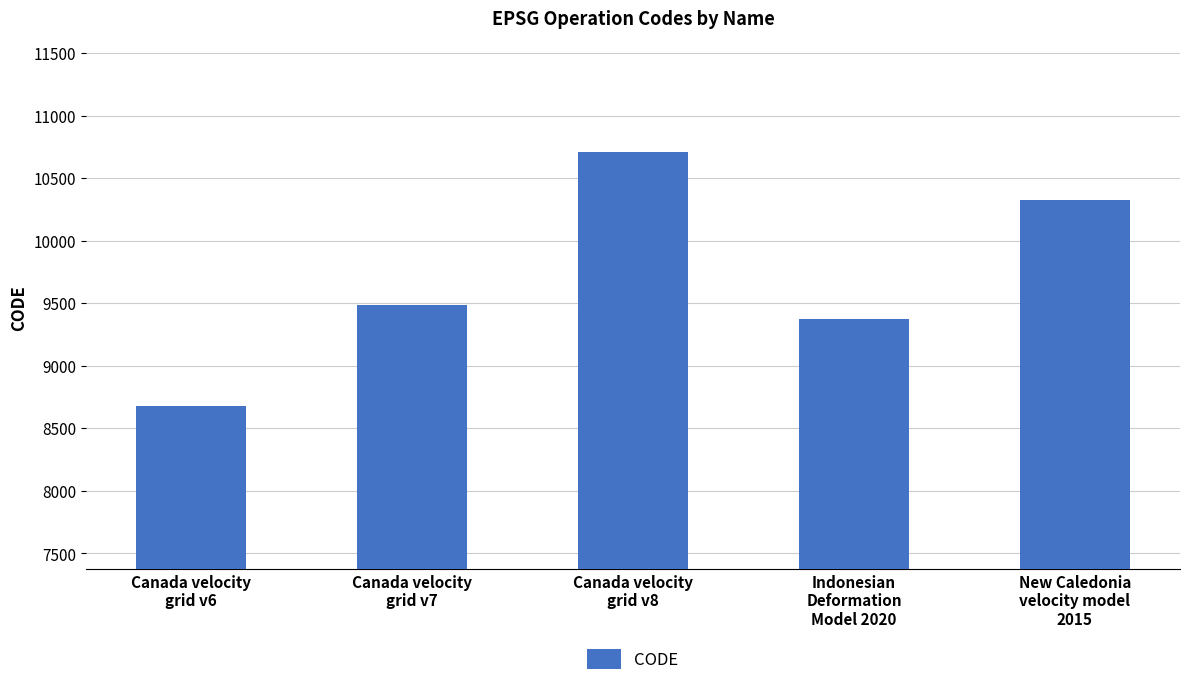

Is it true that the value at Indonesian
Deformation
Model 2020 is 12897?

False